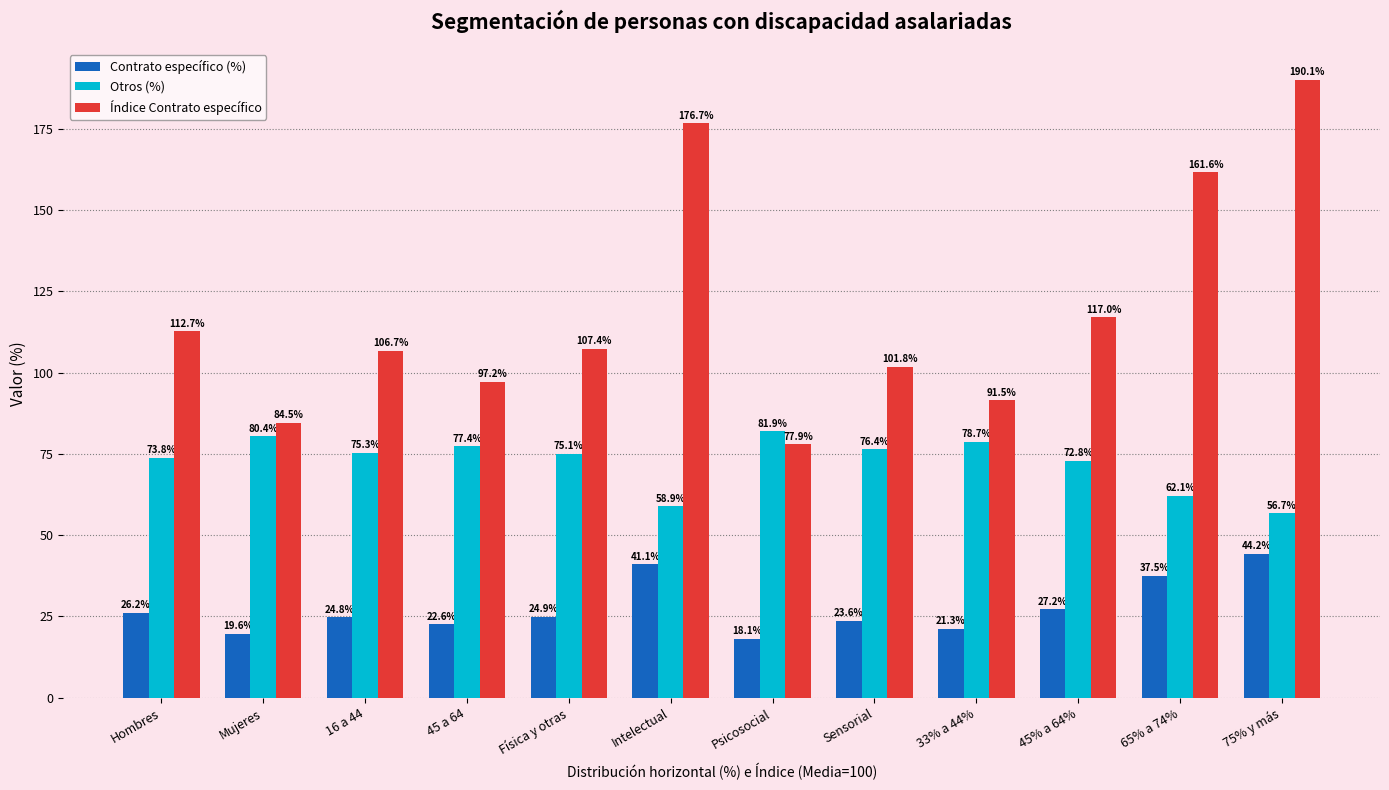

Reading left to right, what are all the values shown in this chart?

Contrato específico (%): Hombres=26.2	Mujeres=19.6	16 a 44=24.8	45 a 64=22.6	Física y otras=24.9	Intelectual=41.1	Psicosocial=18.1	Sensorial=23.6	33% a 44%=21.3	45% a 64%=27.2	65% a 74%=37.5	75% y más=44.2
Otros (%): Hombres=73.8	Mujeres=80.4	16 a 44=75.3	45 a 64=77.4	Física y otras=75.1	Intelectual=58.9	Psicosocial=81.9	Sensorial=76.4	33% a 44%=78.7	45% a 64%=72.8	65% a 74%=62.1	75% y más=56.7
Índice Contrato específico: Hombres=112.7	Mujeres=84.5	16 a 44=106.7	45 a 64=97.2	Física y otras=107.4	Intelectual=176.7	Psicosocial=77.9	Sensorial=101.8	33% a 44%=91.5	45% a 64%=117.0	65% a 74%=161.6	75% y más=190.1